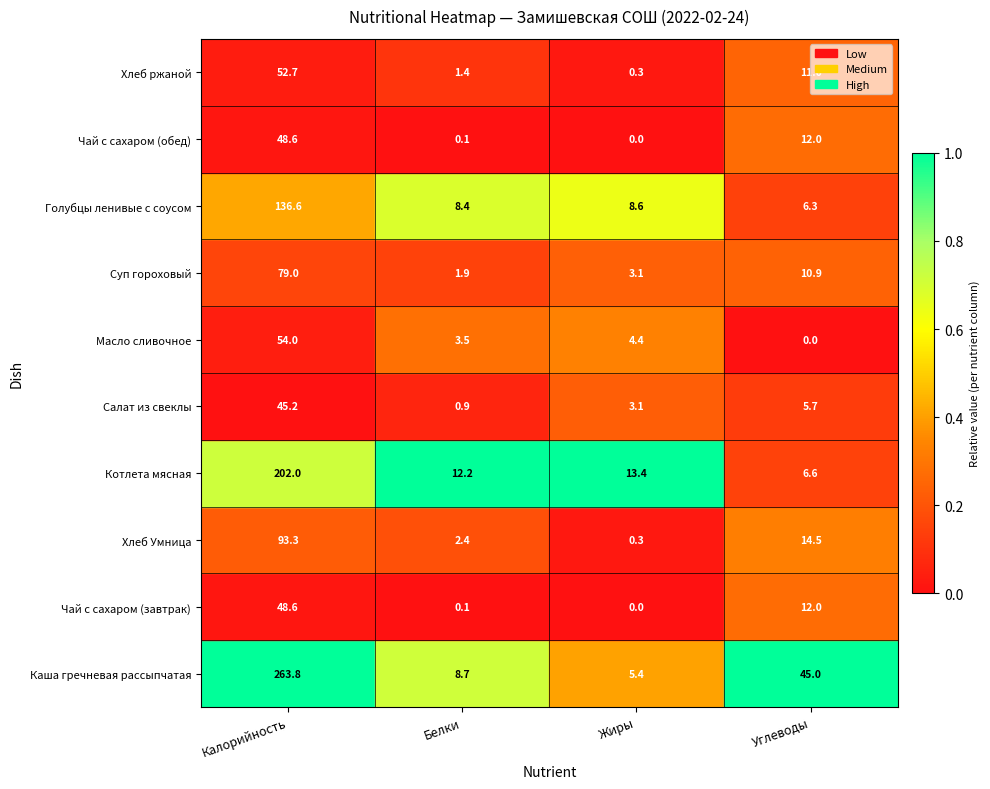

How many categories are shown in the chart?

4